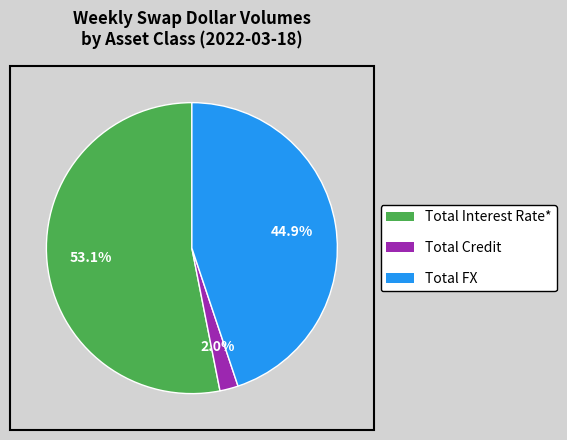

To the nearest percent, what portion does Total Credit represent?

2%